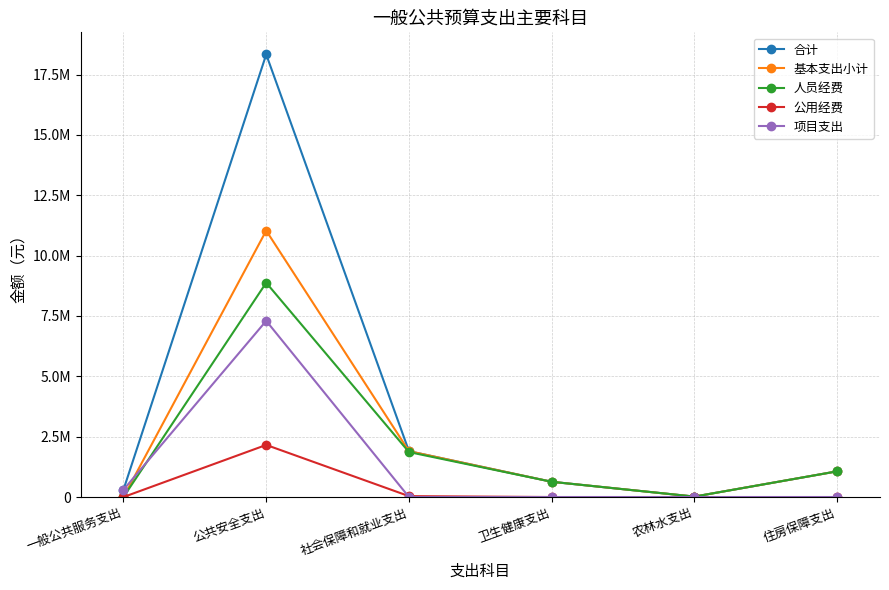

What is the average value of the 公用经费 series?

365813.6